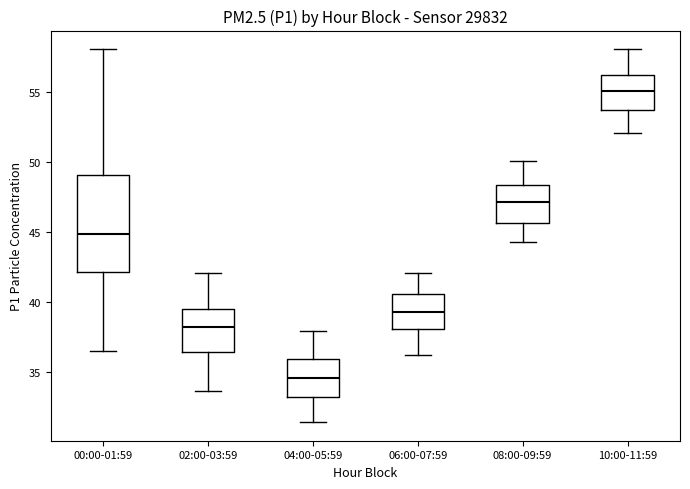

Reading left to right, read every box against the y-axis: the position of its median line, the range the box covers, and the ends of its whiskers. The values are not printed on the chart, so give them approximately, as read against the axis.

00:00-01:59: median 45.0, box 42.0 to 49.0, whiskers 36.5 to 58.0
02:00-03:59: median 38.0, box 36.5 to 39.5, whiskers 33.5 to 42.0
04:00-05:59: median 34.5, box 33.0 to 36.0, whiskers 31.5 to 38.0
06:00-07:59: median 39.5, box 38.0 to 40.5, whiskers 36.0 to 42.0
08:00-09:59: median 47.0, box 45.5 to 48.5, whiskers 44.5 to 50.0
10:00-11:59: median 55.0, box 54.0 to 56.5, whiskers 52.0 to 58.0